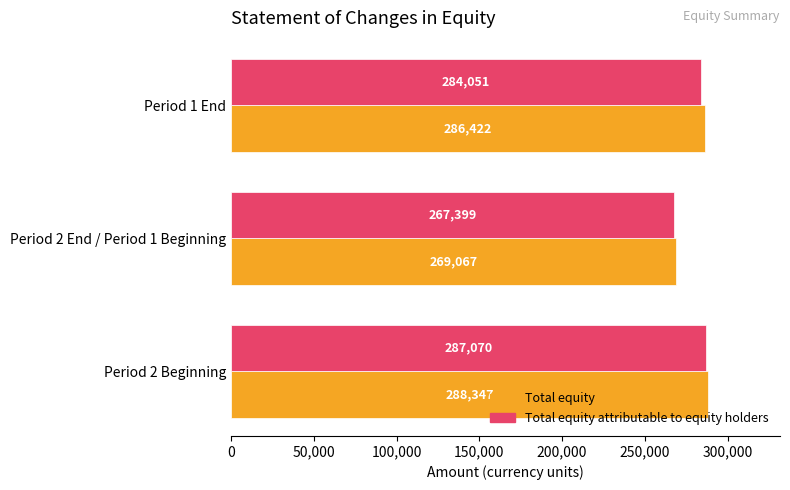

Rank the series by their average value, from lowest to highest.

Total equity attributable to equity holders, Total equity